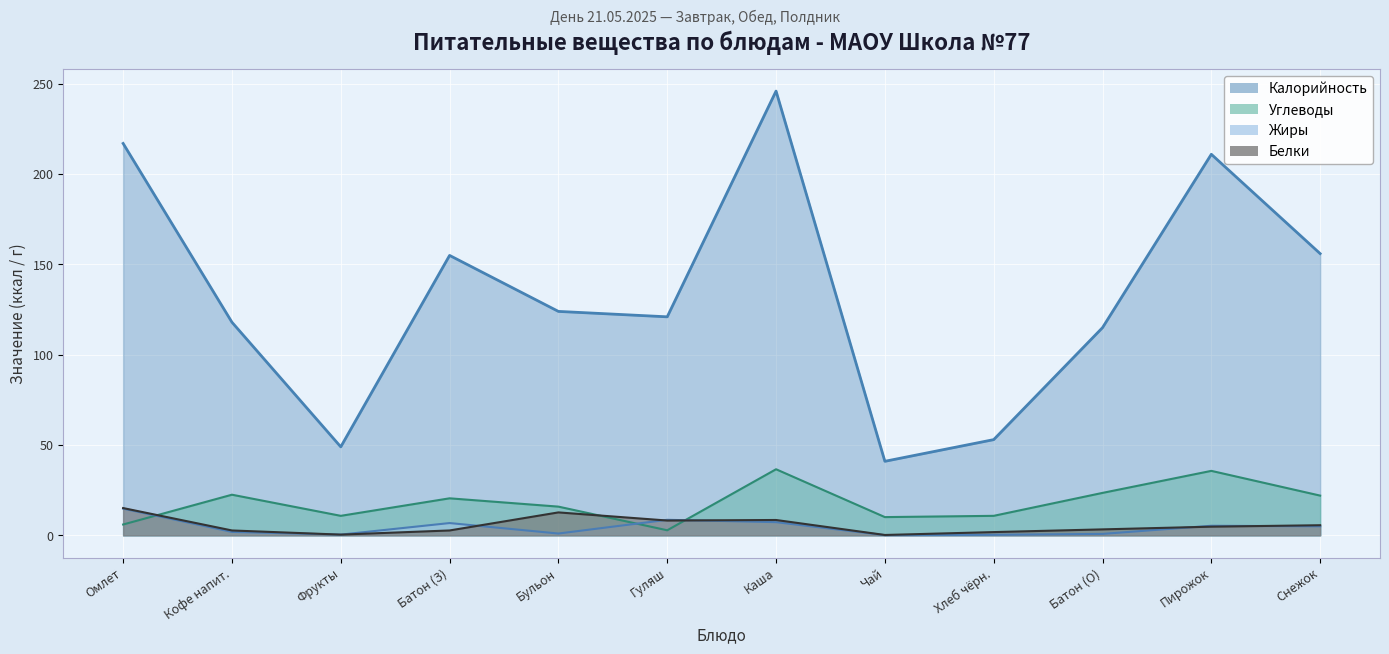

Which series has the largest total across all categories?

Калорийность